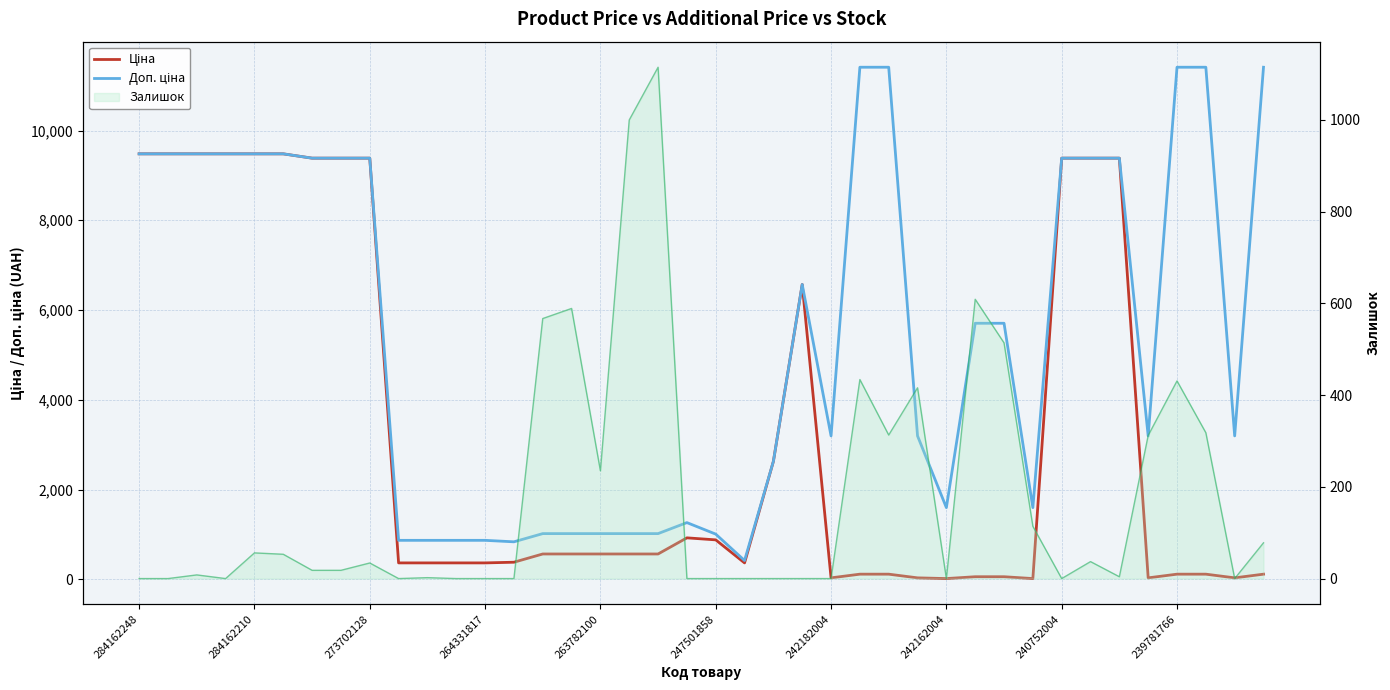

How many data points in Доп. ціна are less than 5705?

20